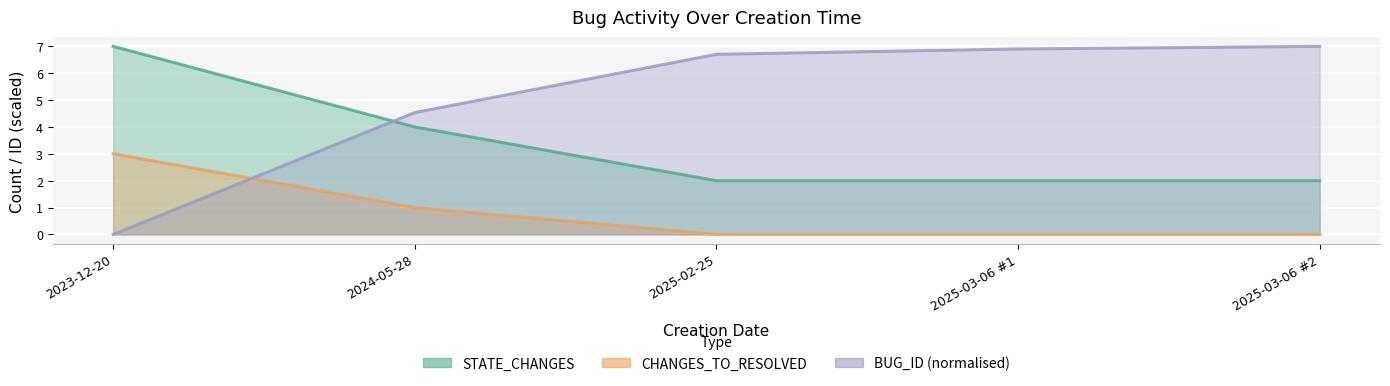

Rank the categories by STATE_CHANGES value from lowest to highest.

2025-02-25, 2025-03-06 #1, 2025-03-06 #2, 2024-05-28, 2023-12-20